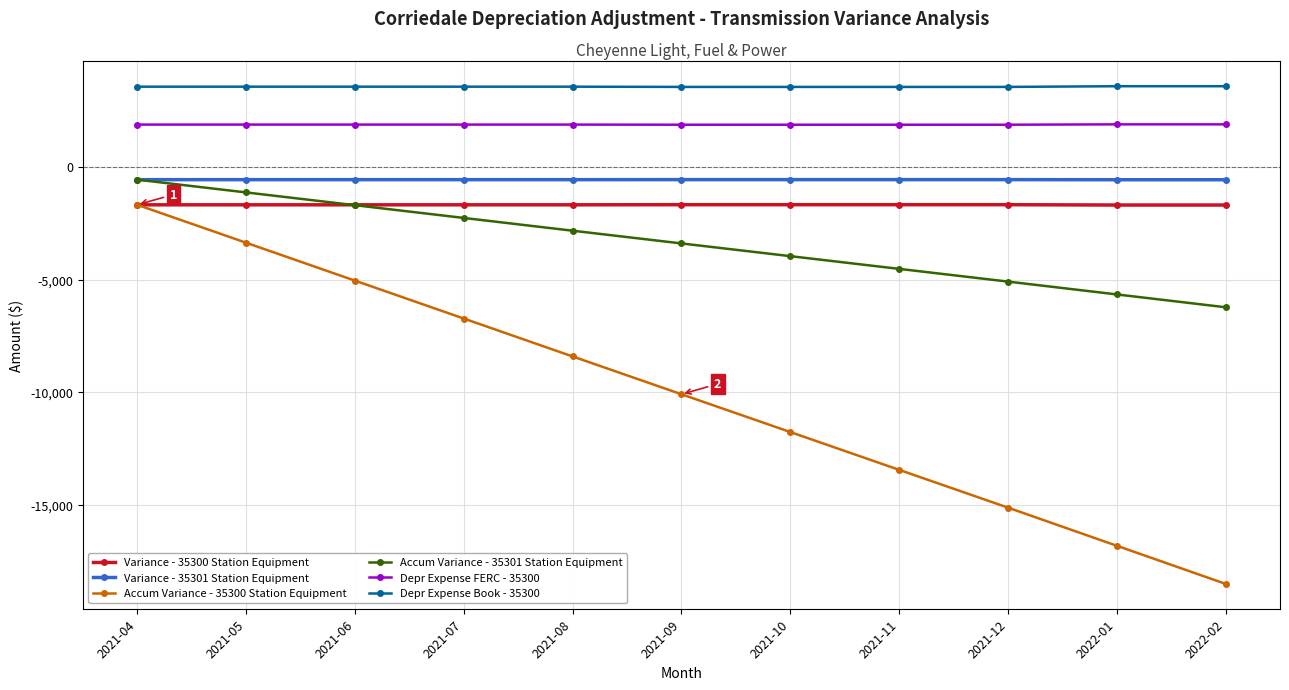

How many lines are shown in the chart?

6